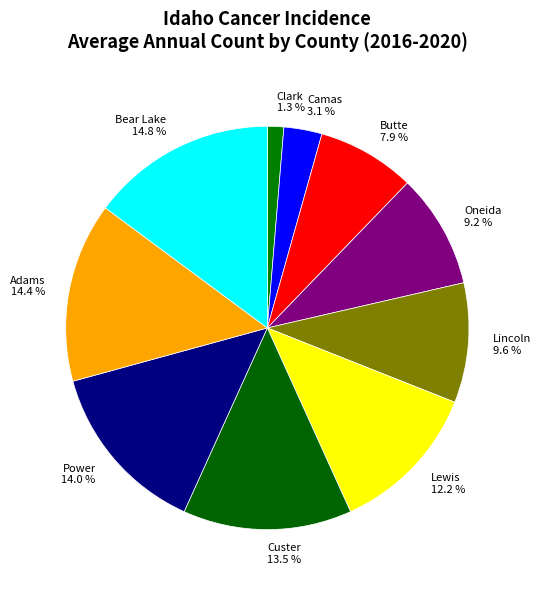

To the nearest percent, what is the combined percentage of Camas and Custer?

17%